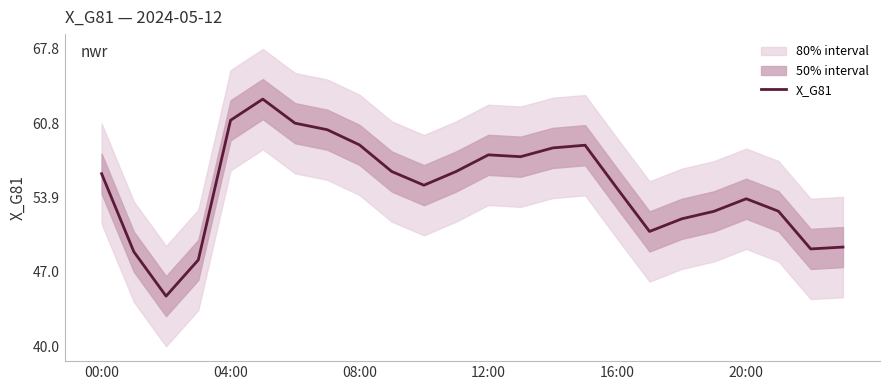

What is the highest value of the X_G81 series?

63.1